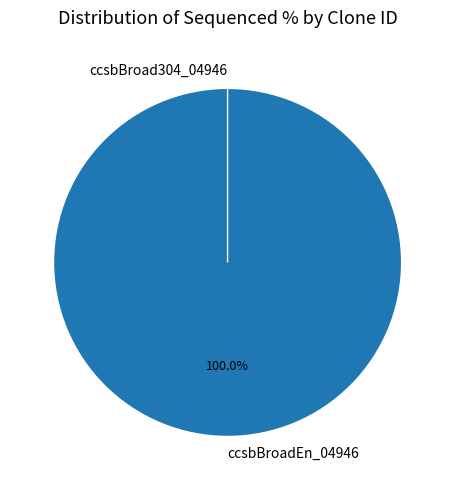

To the nearest percent, what is the difference between the largest and smallest slice percentages?

100%